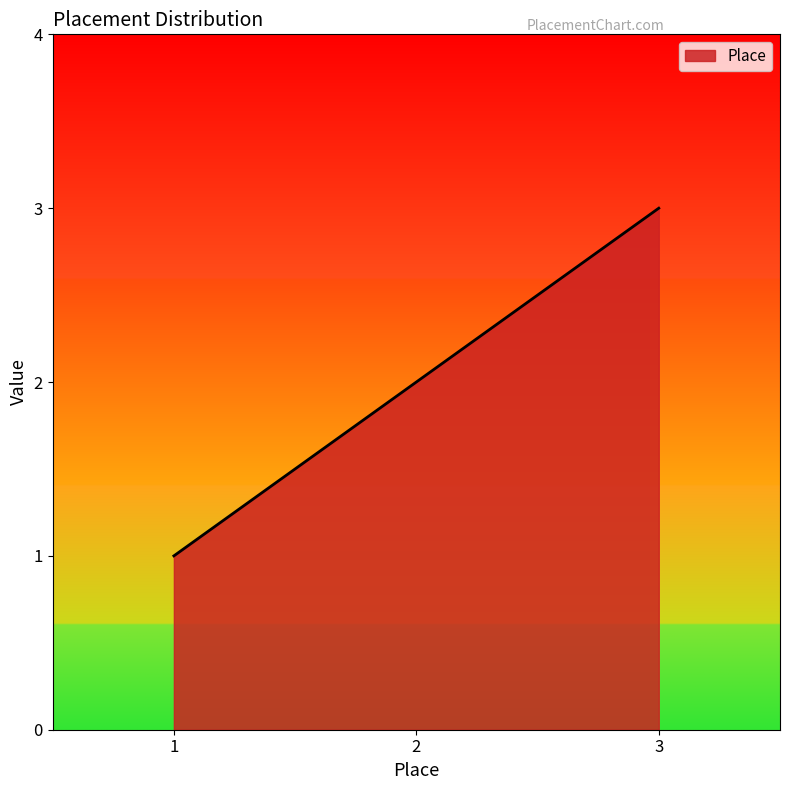

Reading left to right, extract all data points from this chart.

1	2	3